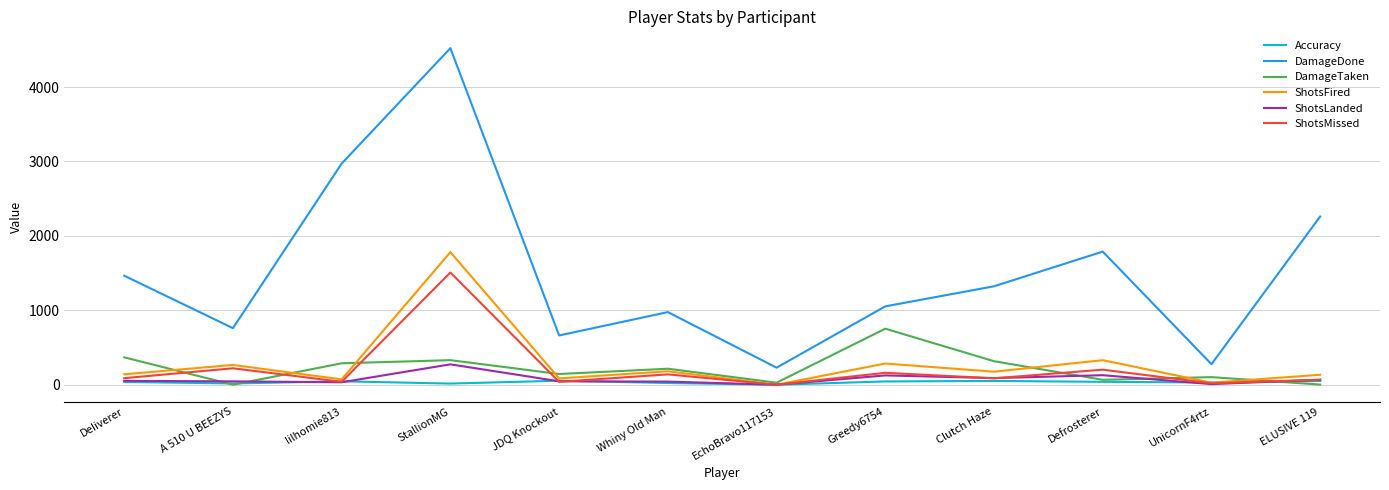

Rank the series by their maximum value, from highest to lowest.

DamageDone, ShotsFired, ShotsMissed, DamageTaken, ShotsLanded, Accuracy